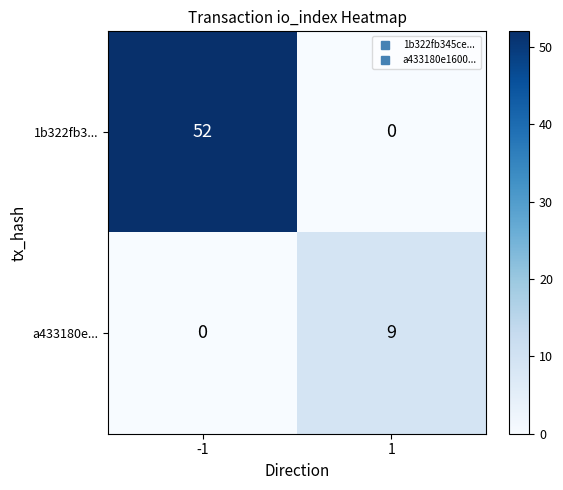

What is the total value across all series at 1?

9